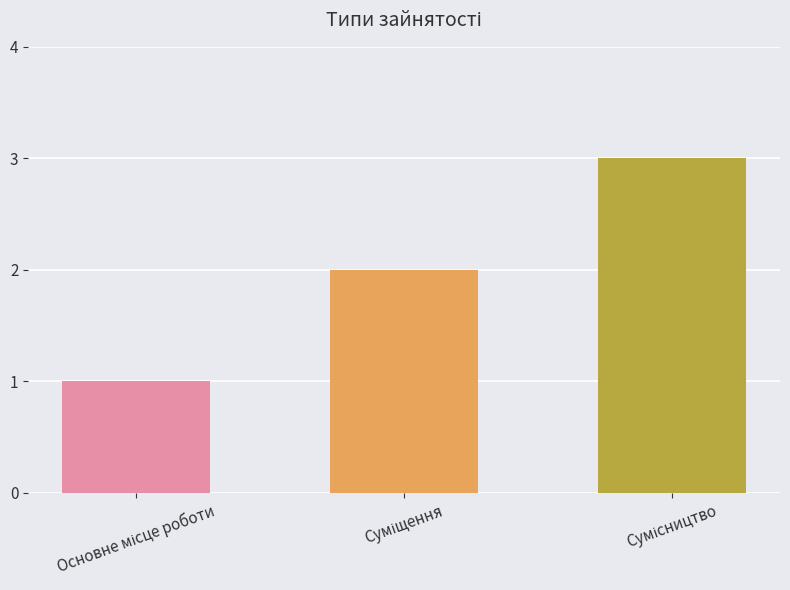

What is the greatest value displayed?

3